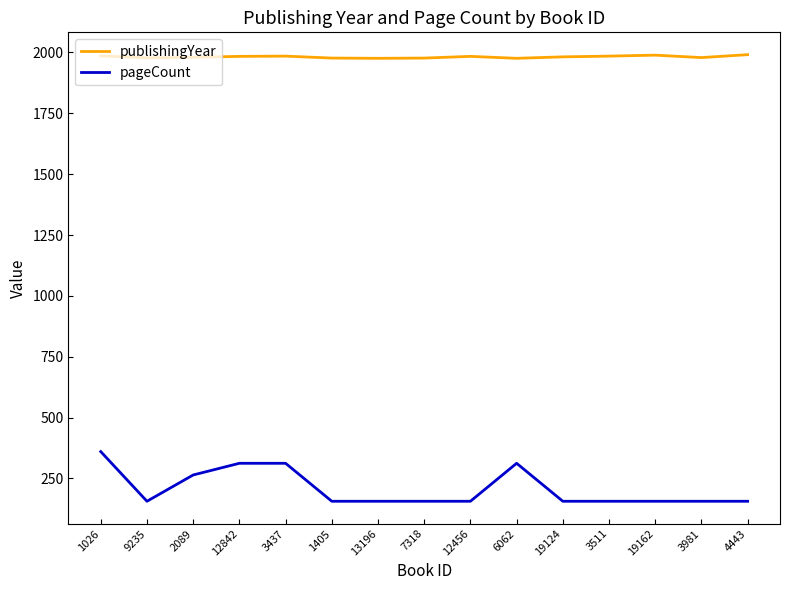

The value of publishingYear at 9235 is 1978. True or false?

True